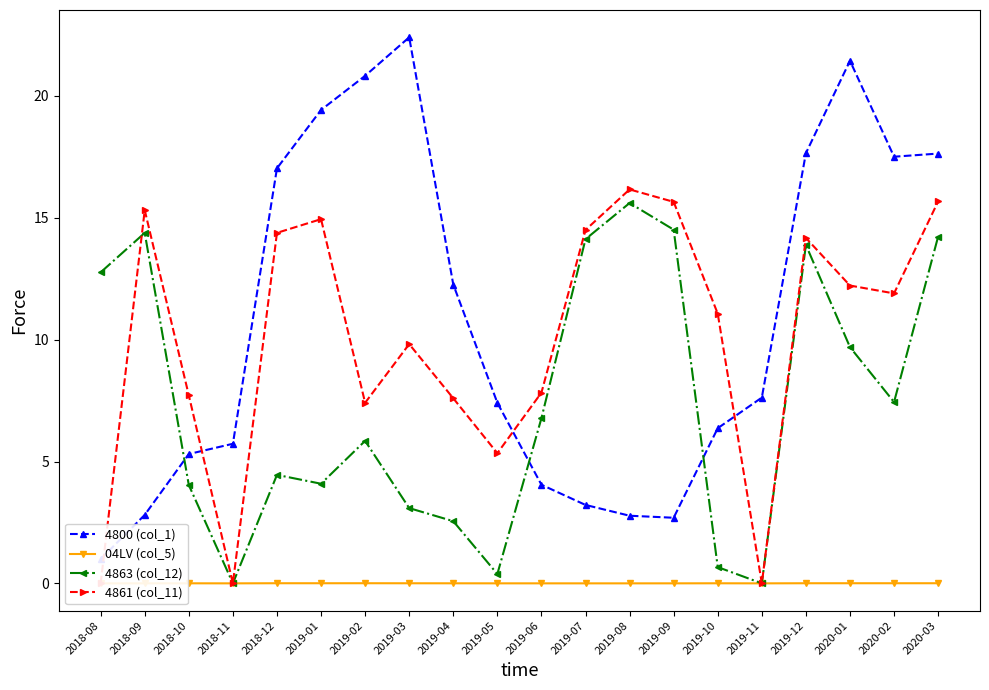

How many intersections are there between 04LV (col_5) and 4861 (col_11)?

1